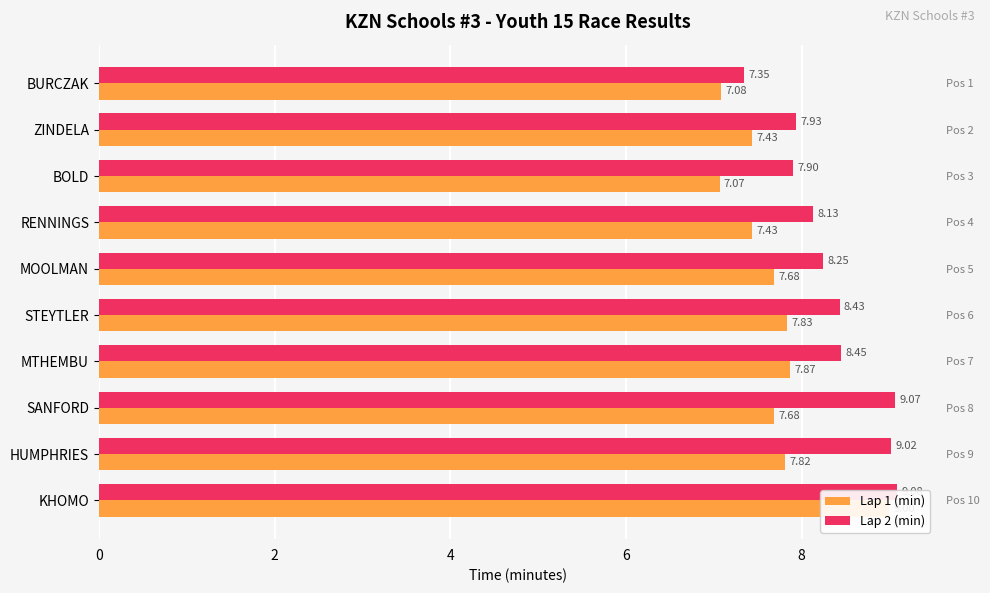

What is the sum of all Lap 1 (min) values?

76.9